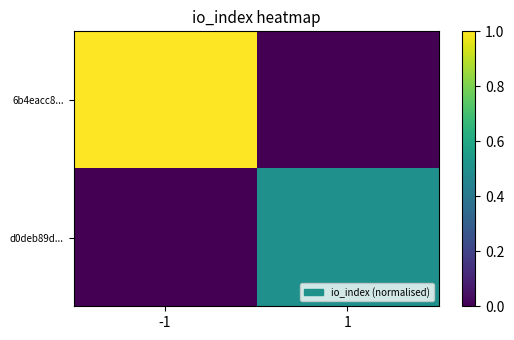

Reading left to right, what are all the values shown in this chart?

6b4eacc8...: -1=1.0	1=0.0
d0deb89d...: -1=0.0	1=0.5